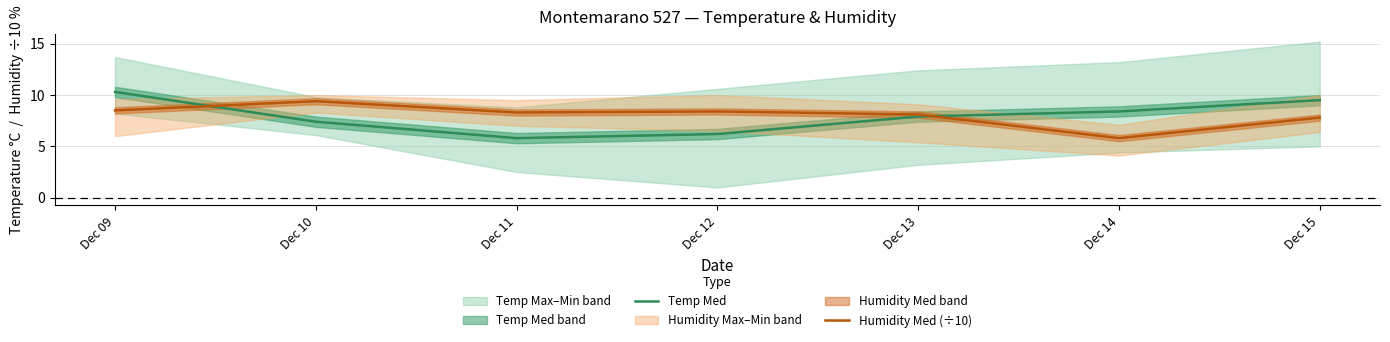

Which series changed the most between Dec 10 and Dec 11?

Temp Med